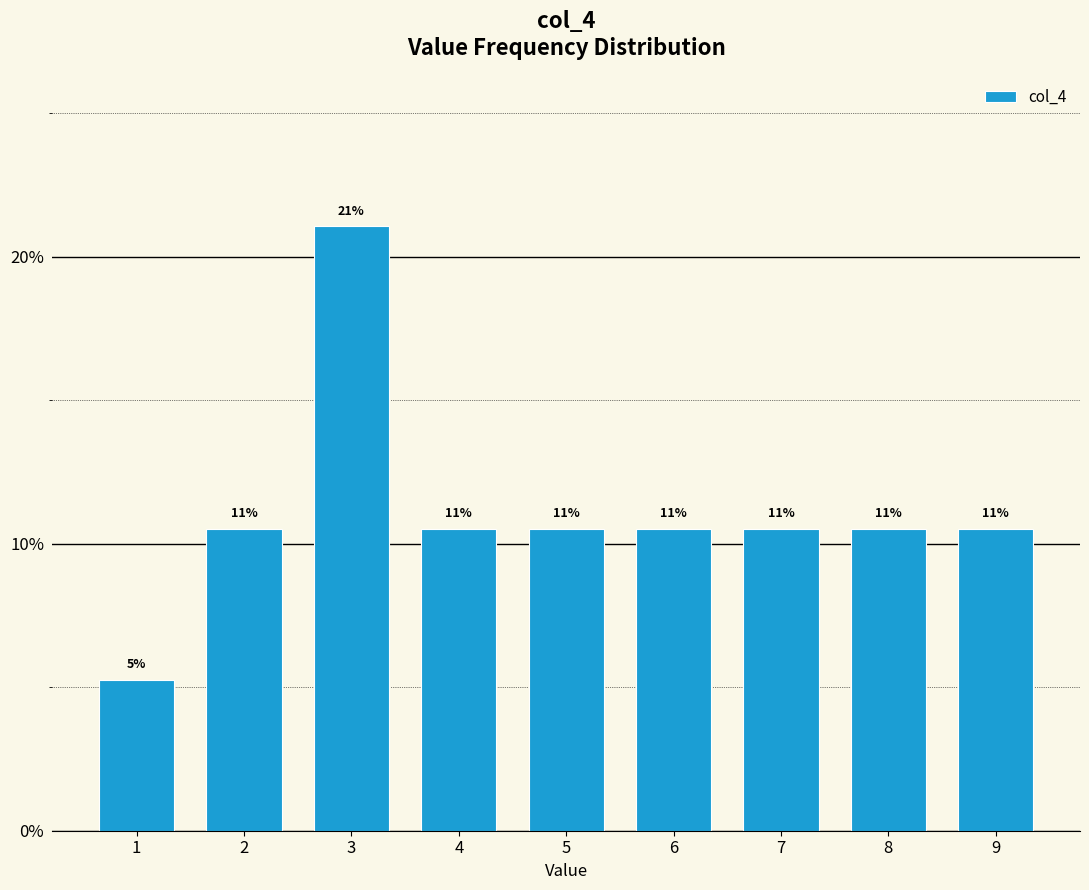

Does the chart contain any negative values?

No